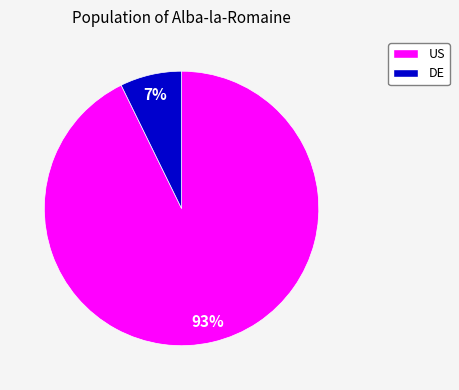

Is there any slice that represents more than half of the pie?

Yes